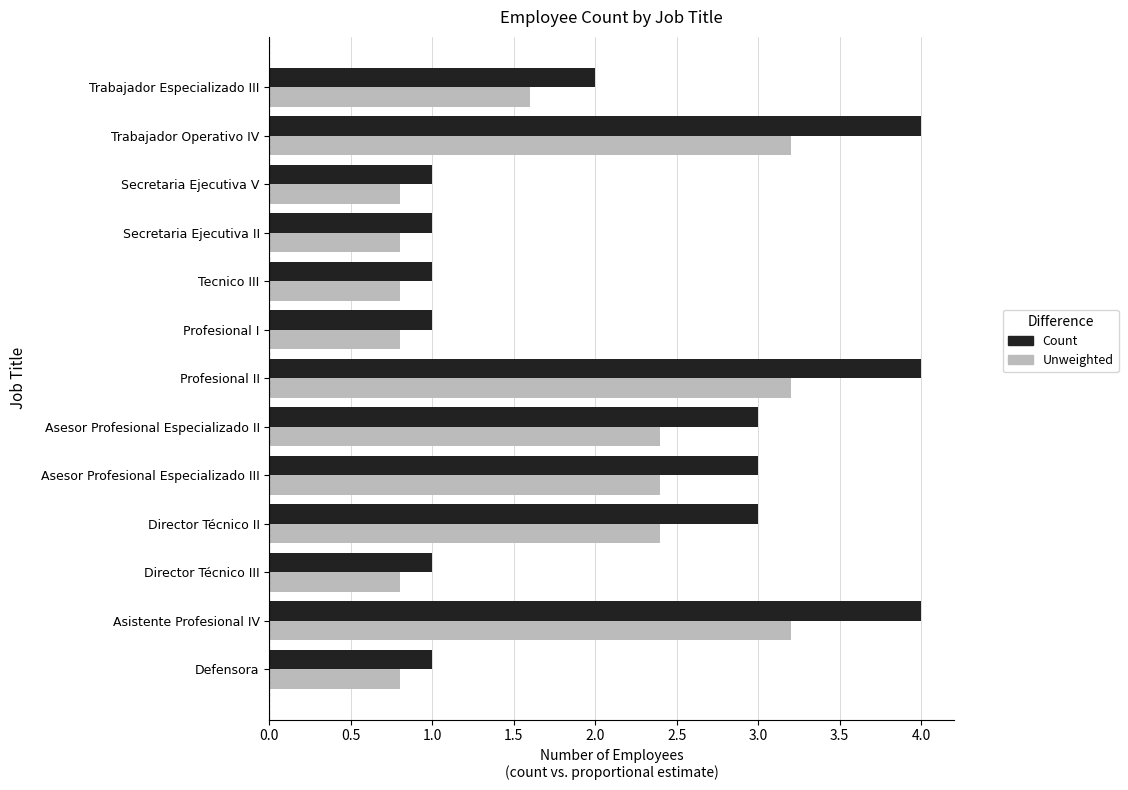

What is the spread (max minus min) of values at Profesional II?

0.8